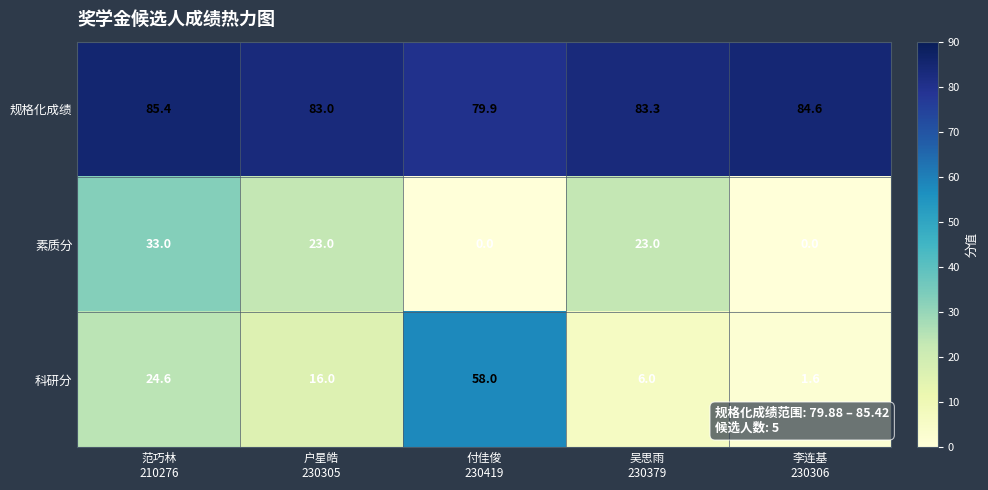

Reading right to left, transcribe all the data shown in this chart.

规格化成绩: 84.6	83.3	79.9	83.0	85.4
素质分: 0.0	23.0	0.0	23.0	33.0
科研分: 1.6	6.0	58.0	16.0	24.6